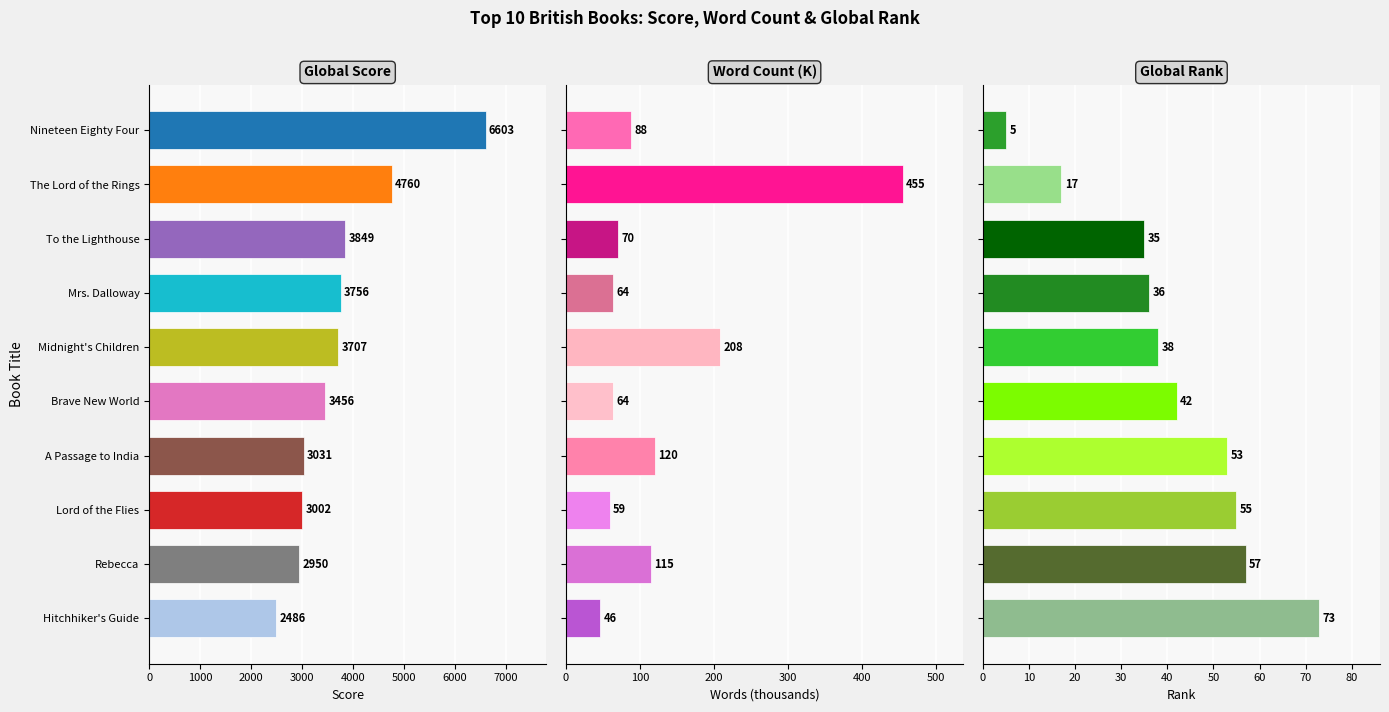

What are all the series names shown in the legend?

Global Score, Word Count (K), Global Rank